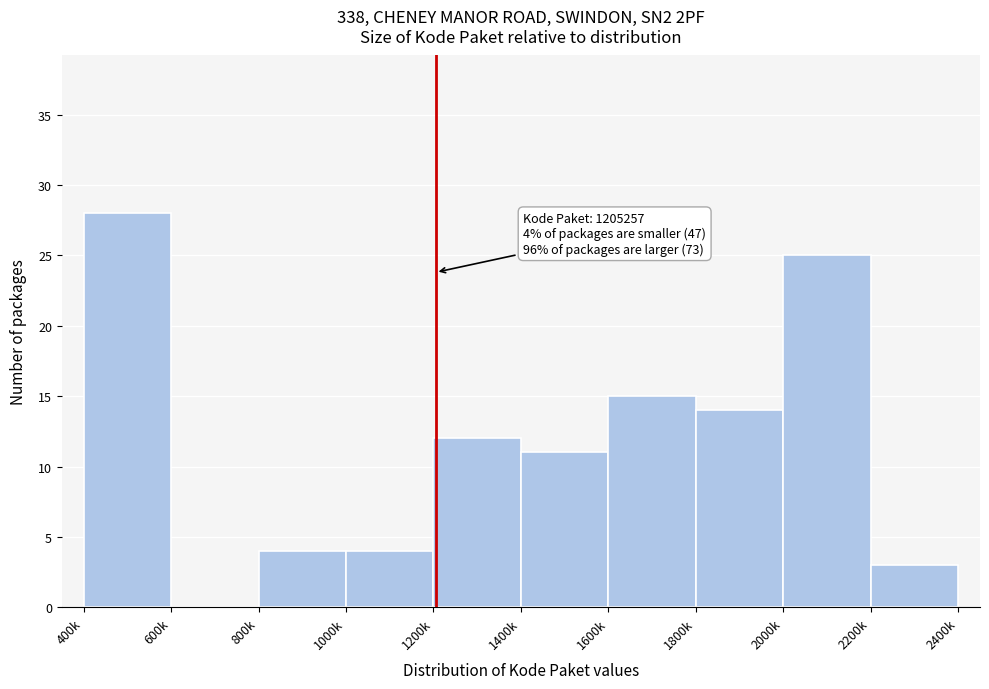

Reading right to left, list all the values displayed in this chart.

2200k=3	2000k=25	1800k=14	1600k=15	1400k=11	1200k=12	1000k=4	800k=4	600k=0	400k=28